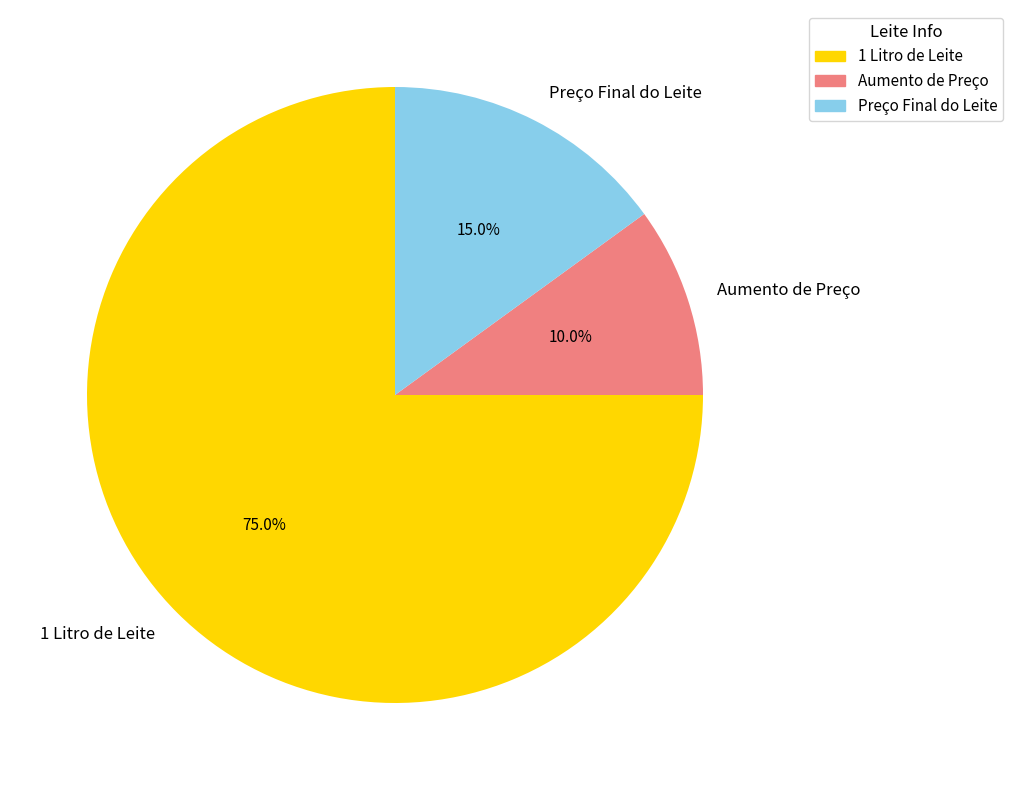

How many segments does this pie chart have?

3